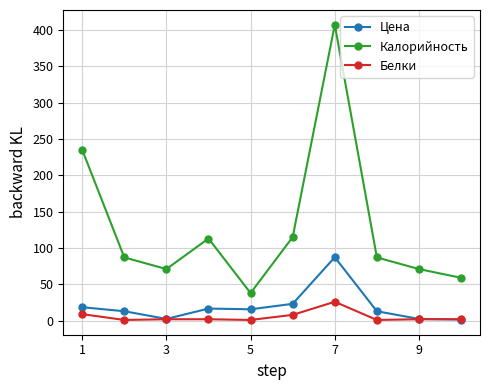

Which series ends up on top after the final intersection of Белки and Цена?

Белки